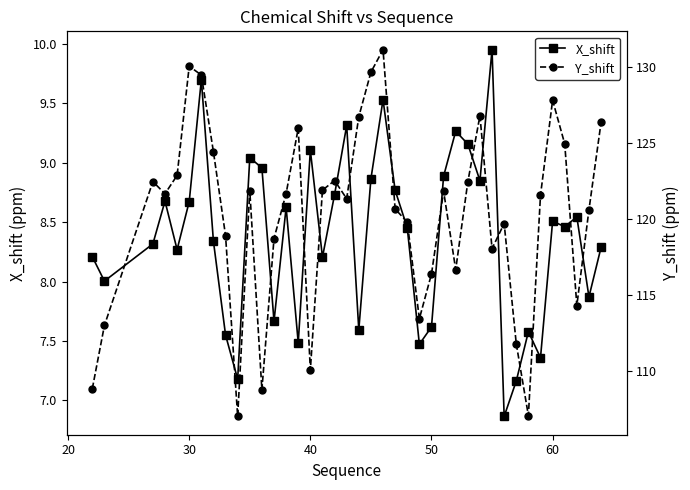

What is the difference between the maximum and second lowest values in the Y_shift series?

24.1